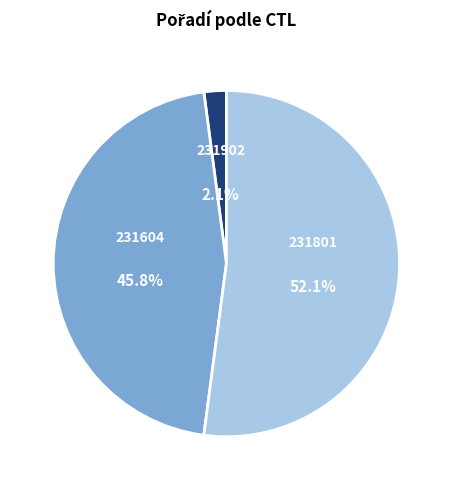

Count the number of slices in the pie.

3